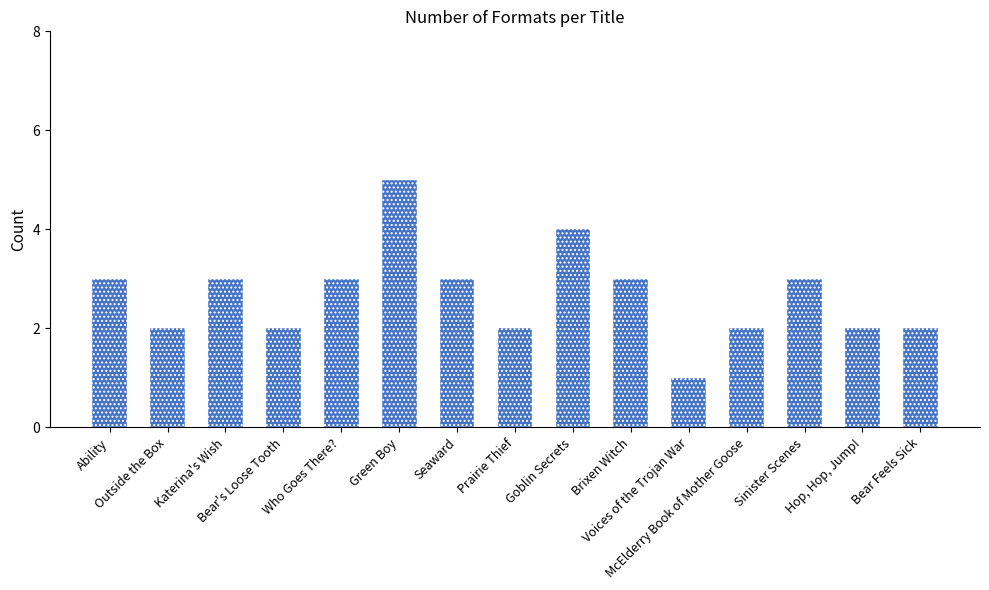

What is the average value?

3